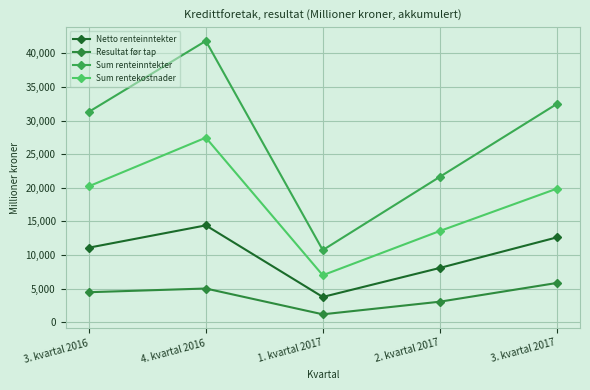

How many lines are shown in the chart?

4